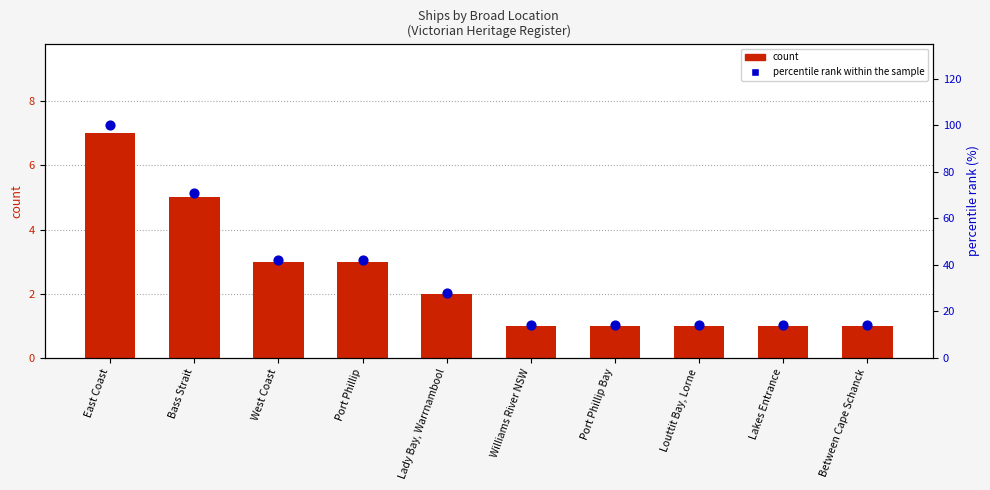

Which series has the largest total across all categories?

percentile rank within sample